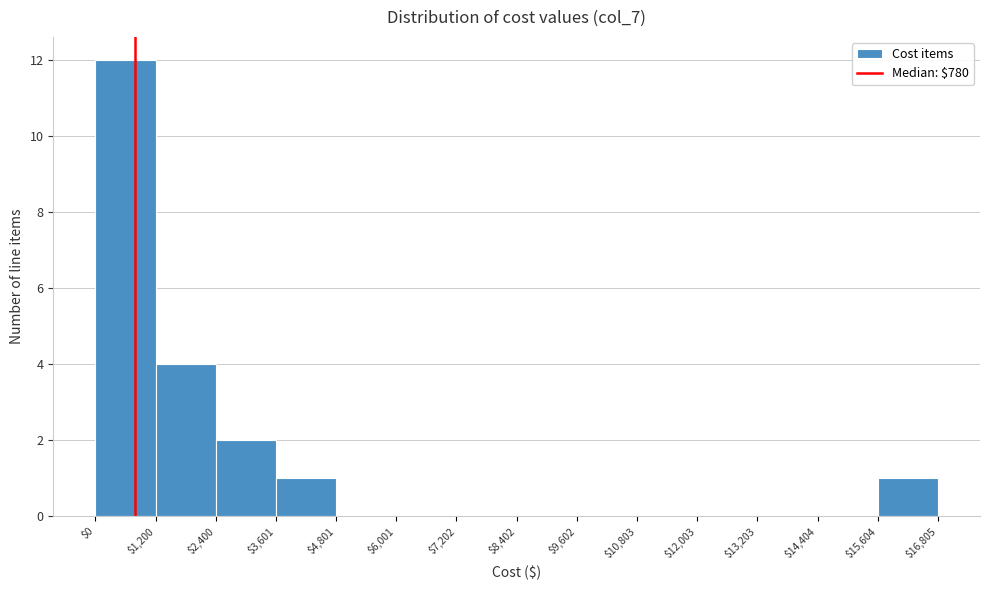

Over which range of the x-axis is the bar tallest?

$0 to $1,200